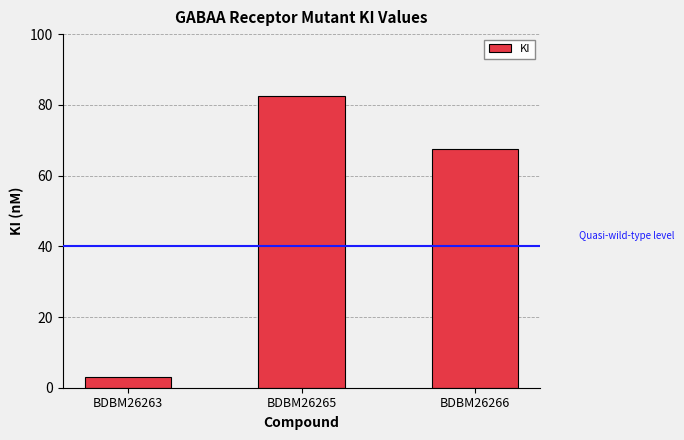

What is the approximate value at BDBM26265?

82.4